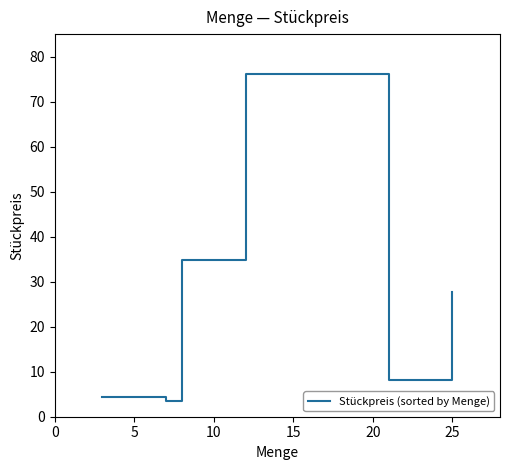

What is the difference between the maximum and second lowest values?

71.8